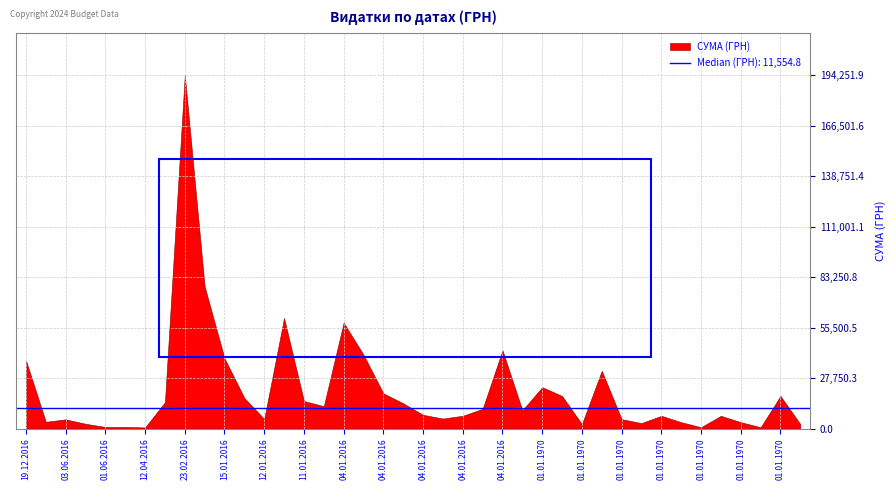

At which category does the data reach its first local peak?

03.06.2016